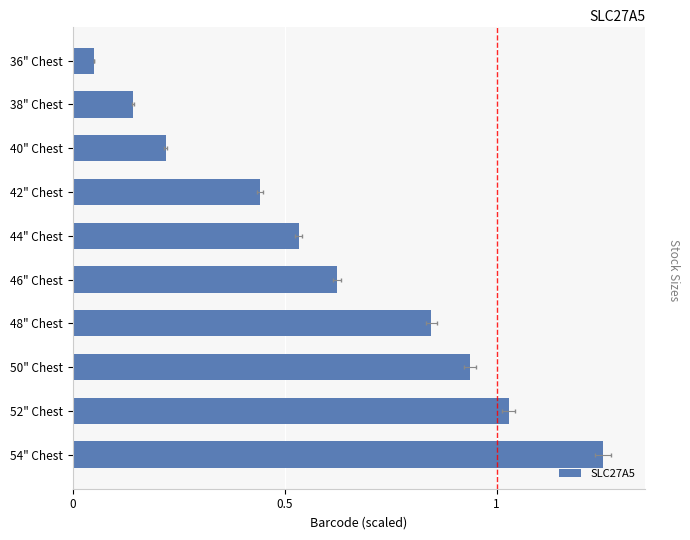

How many categories are shown in the chart?

10